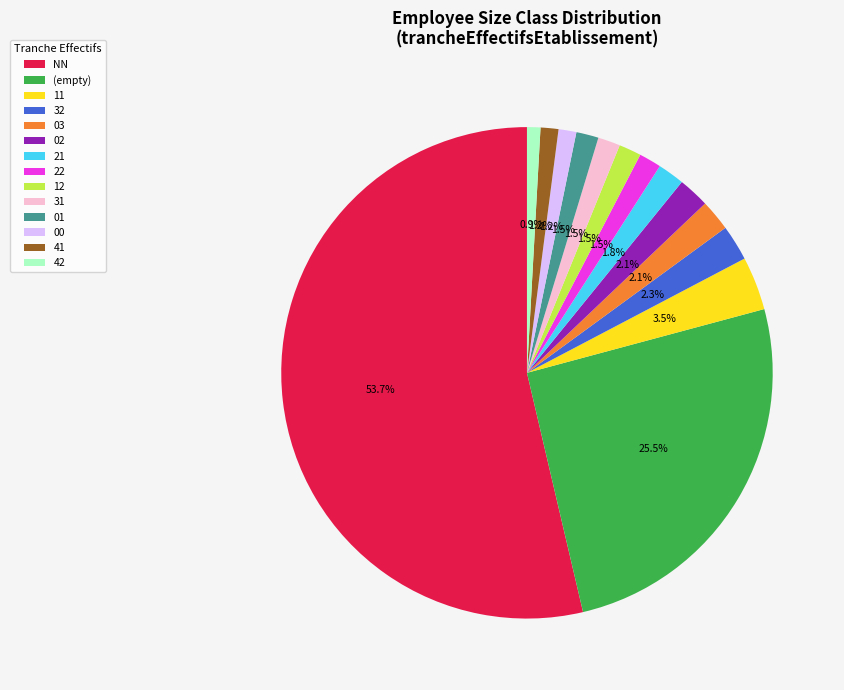

What percentage is NOT represented by 01?

98.5%